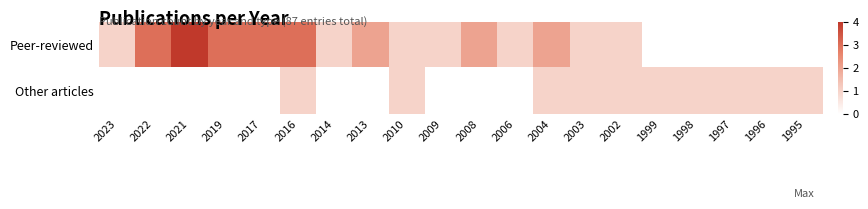

At which category is the sum across all series the highest?

2021